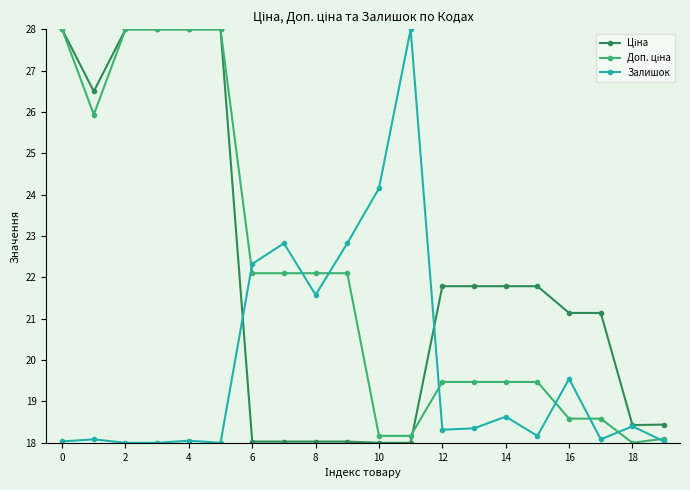

What is the greatest value displayed?

28.0